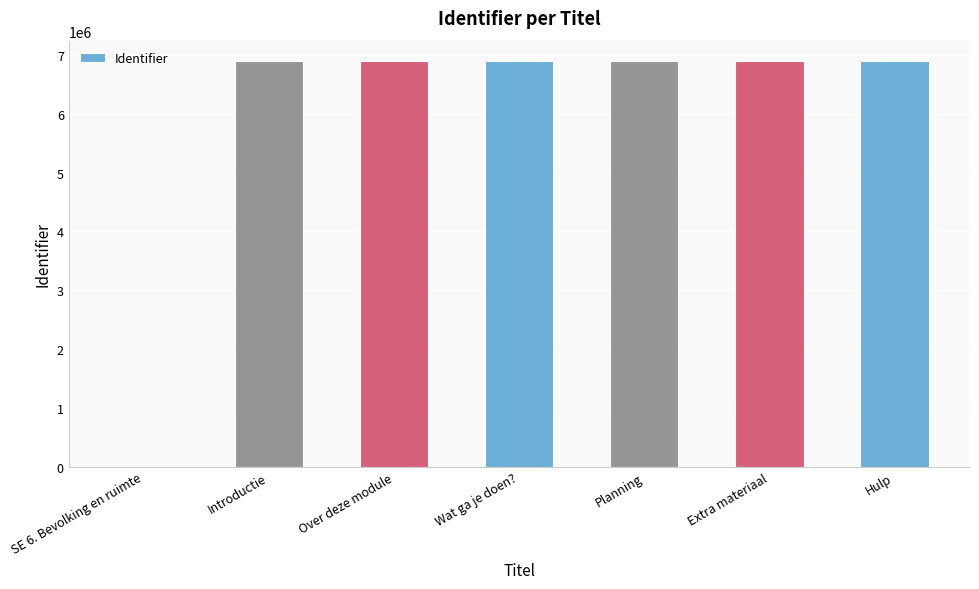

Is it true that the value at Planning is 6889877?

True